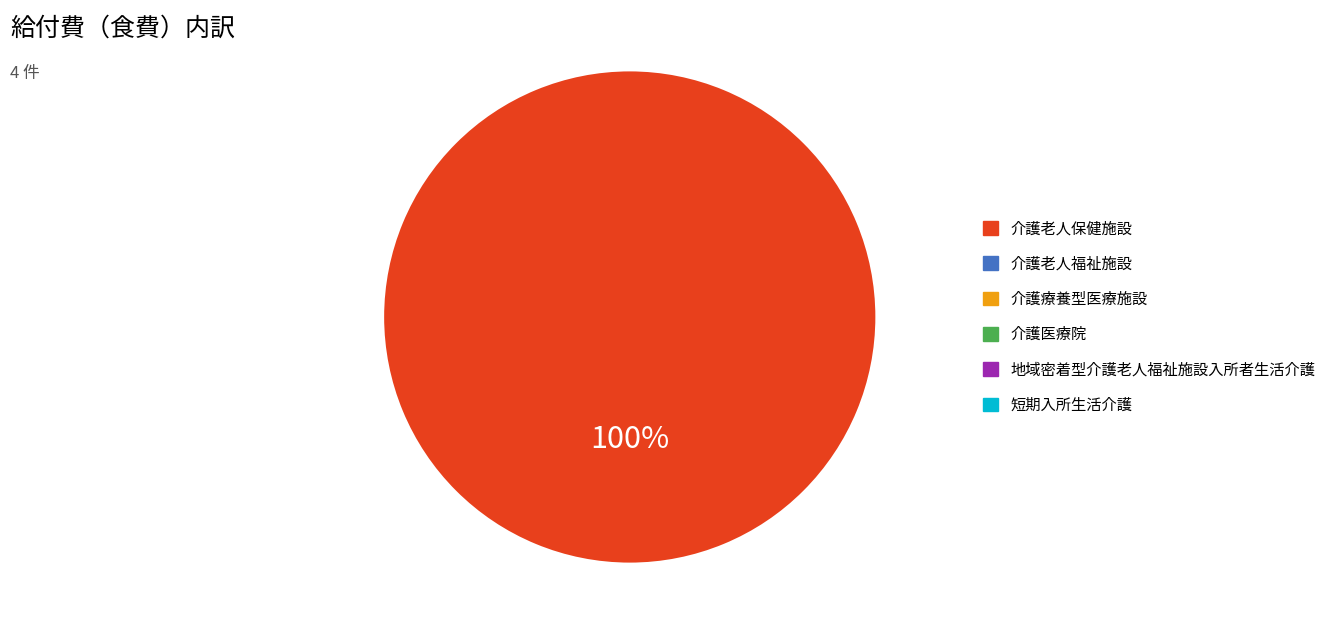

Is there a majority slice in this chart?

Yes